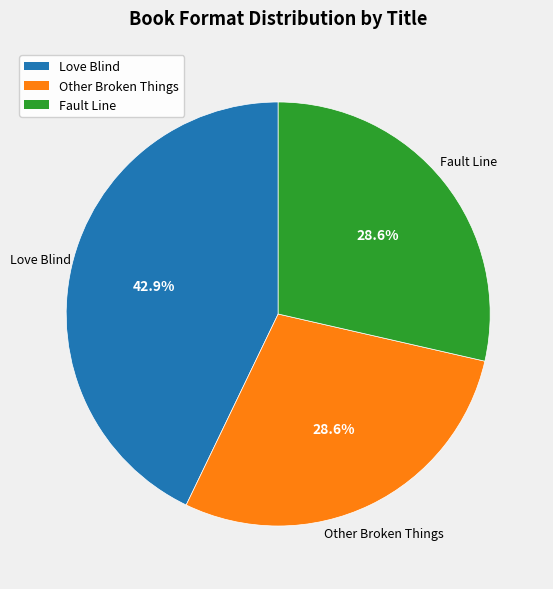

Is there any slice that represents more than half of the pie?

No